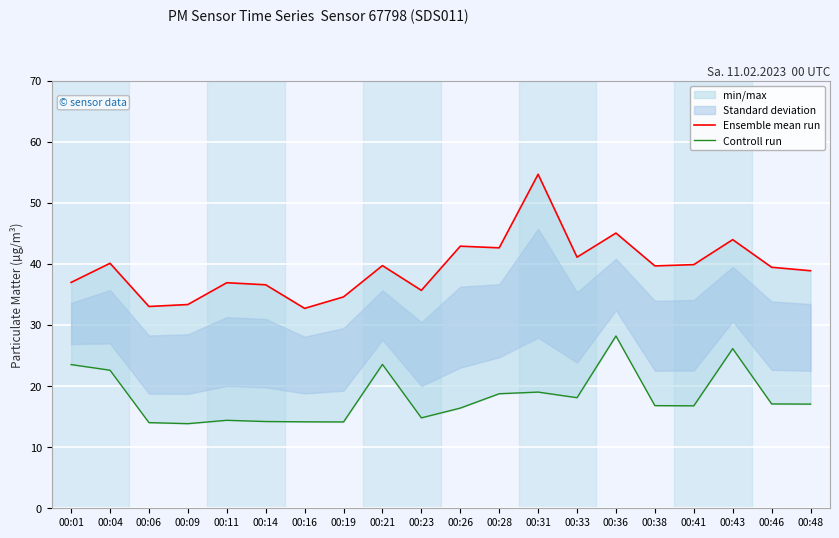

True or false: Ensemble mean run has more than 1 interior local peaks.

True